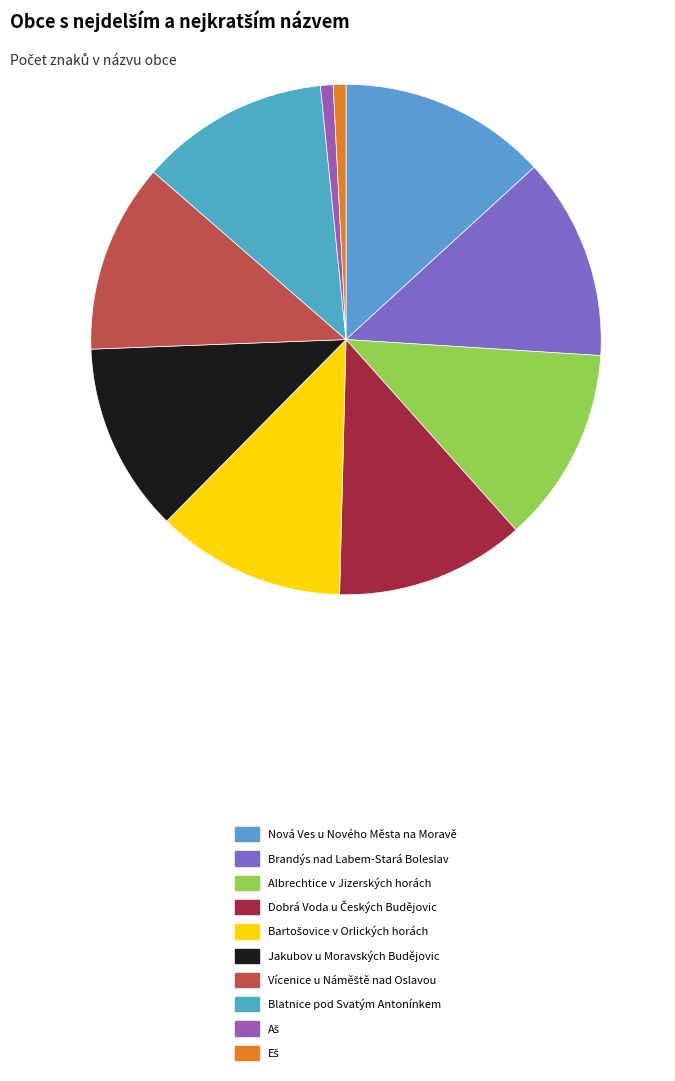

Is there a majority slice in this chart?

No